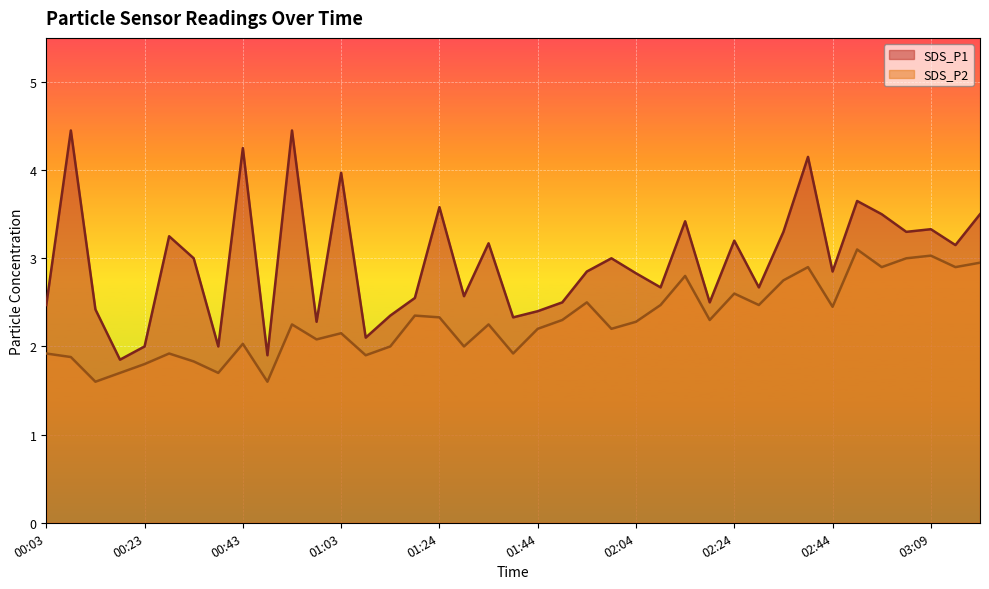

True or false: SDS_P2 has more than 2 interior local peaks.

True